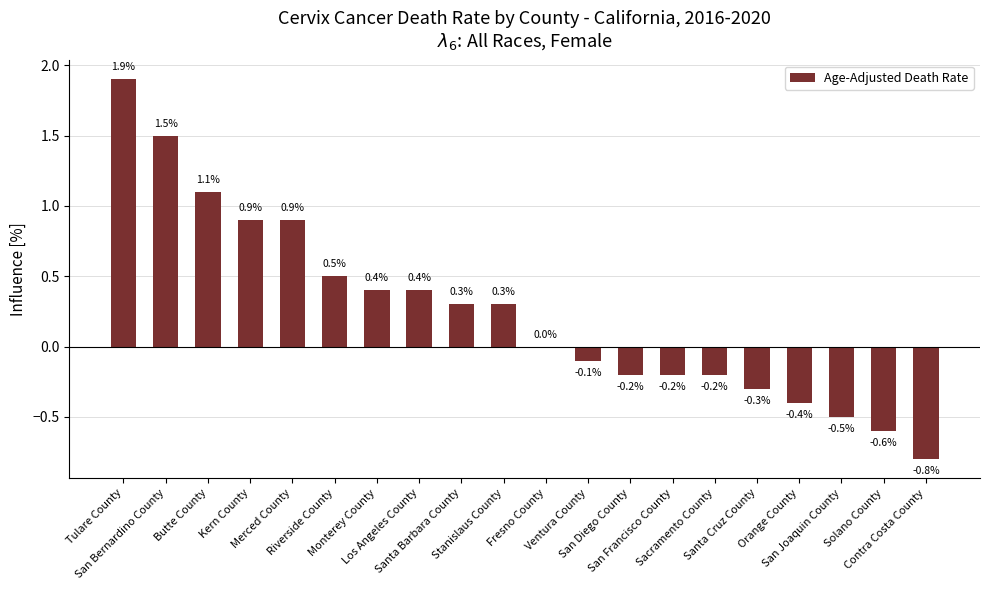

How many distinct data groups are displayed?

1